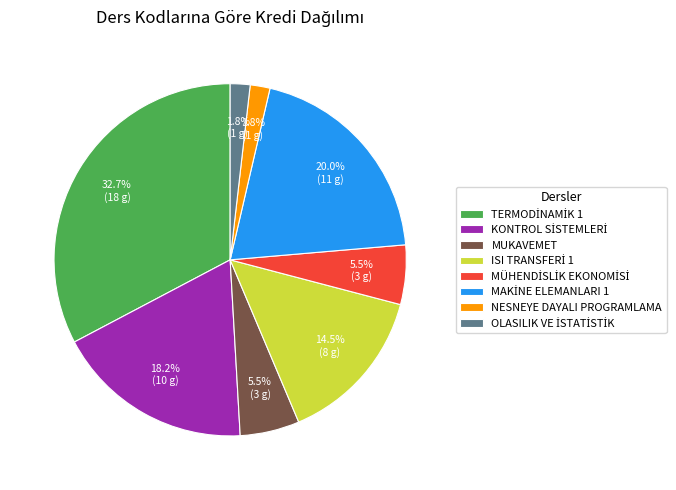

Is there a majority slice in this chart?

No